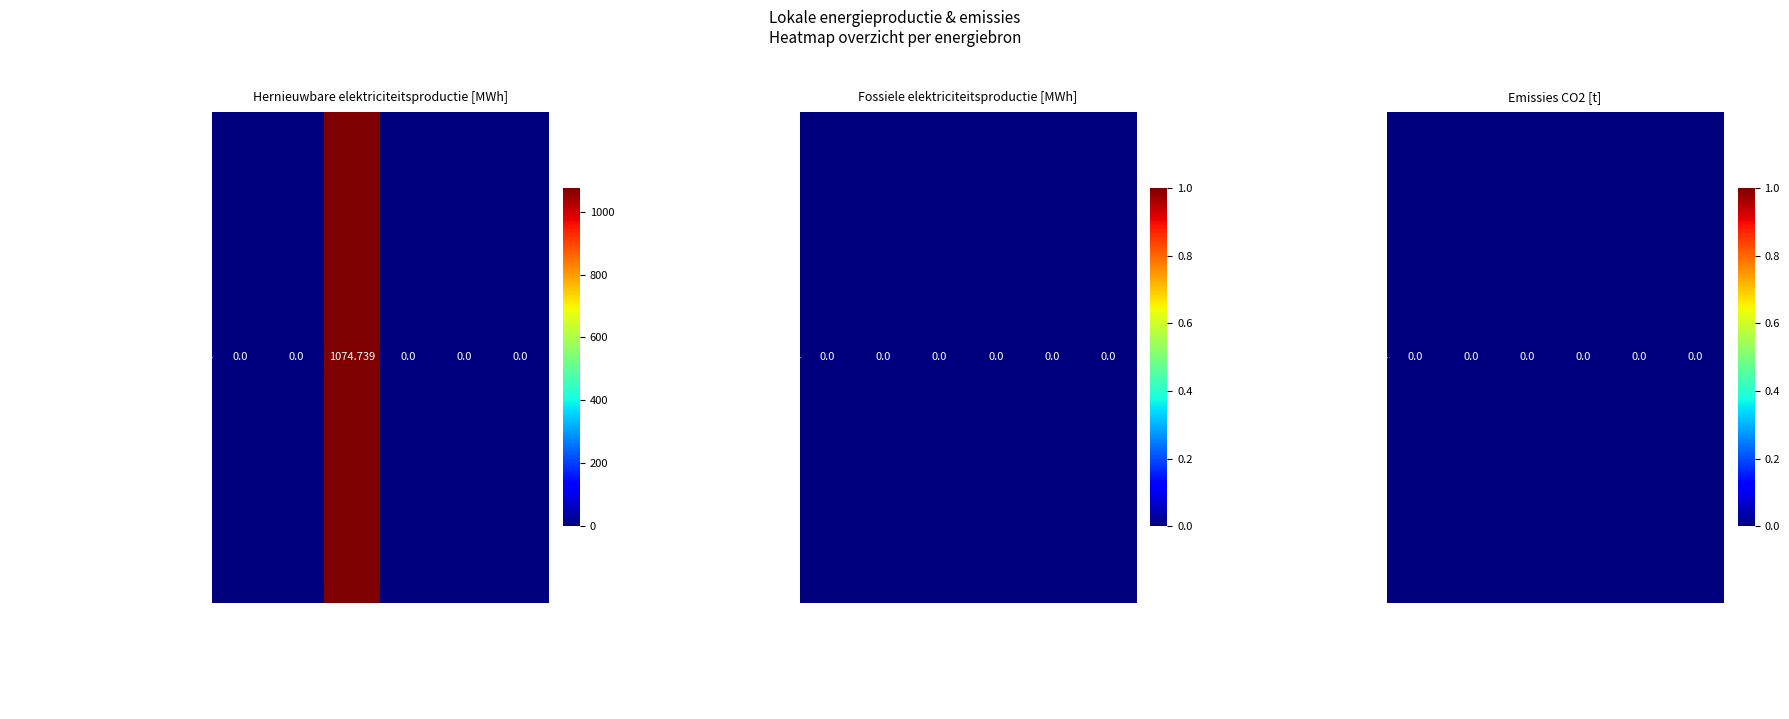

Which series has the largest total across all categories?

Hernieuwbare elektriciteitsproductie